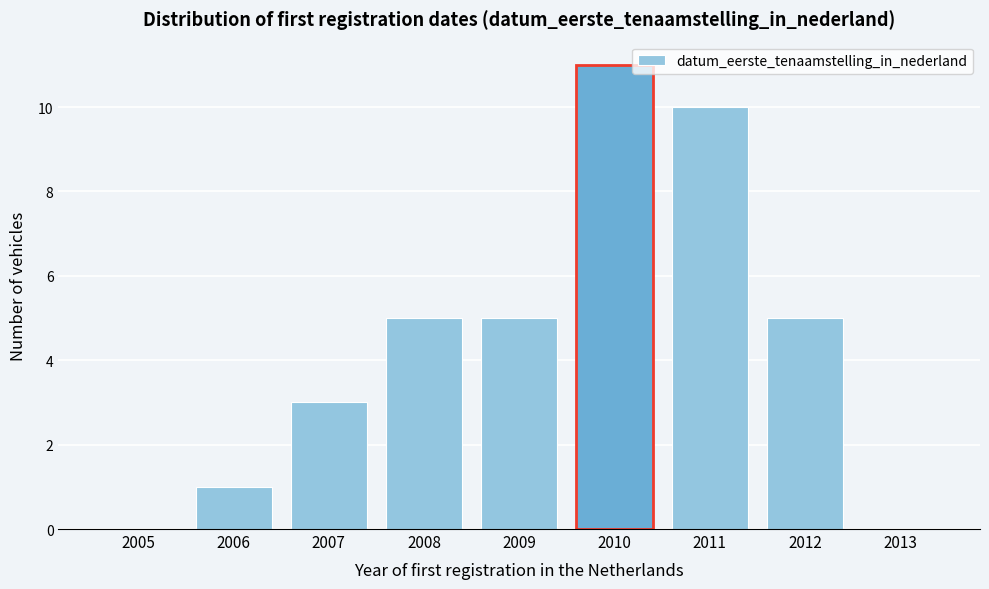

Reading right to left, extract all data points from this chart.

2013=0	2012=5	2011=10	2010=11	2009=5	2008=5	2007=3	2006=1	2005=0